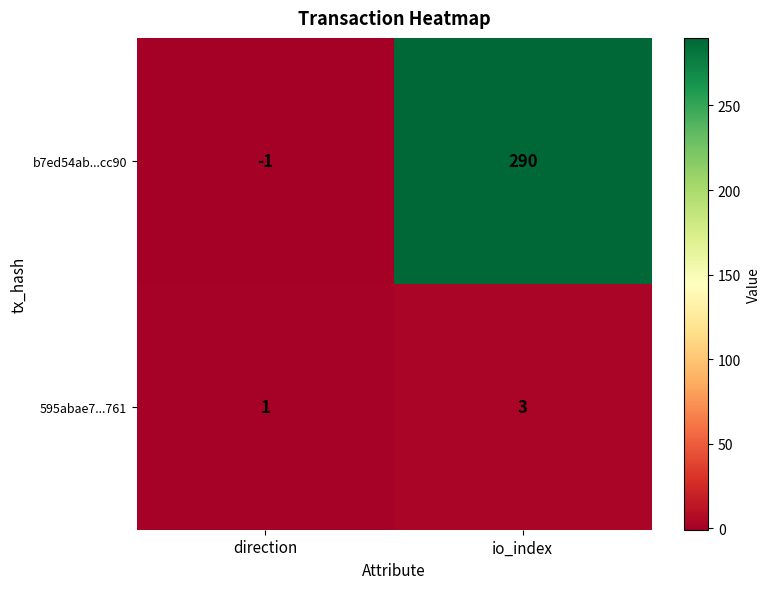

What value does the b7ed54ab...cc90 series have at io_index, to the nearest 10?

290